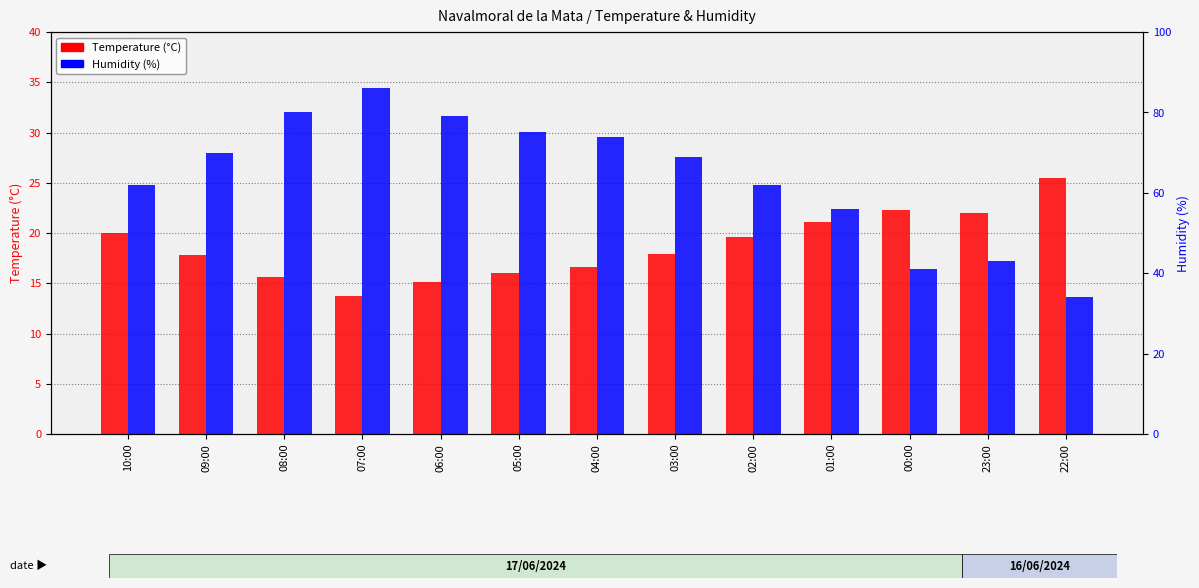

Where does the Humidity (%) series first go above 69?

09:00